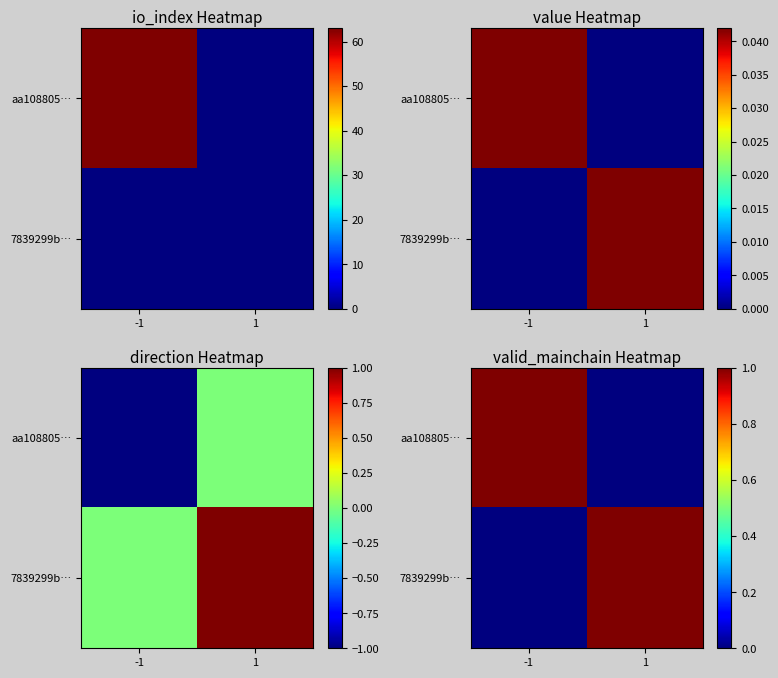

What is the total value across all series at 1?

1